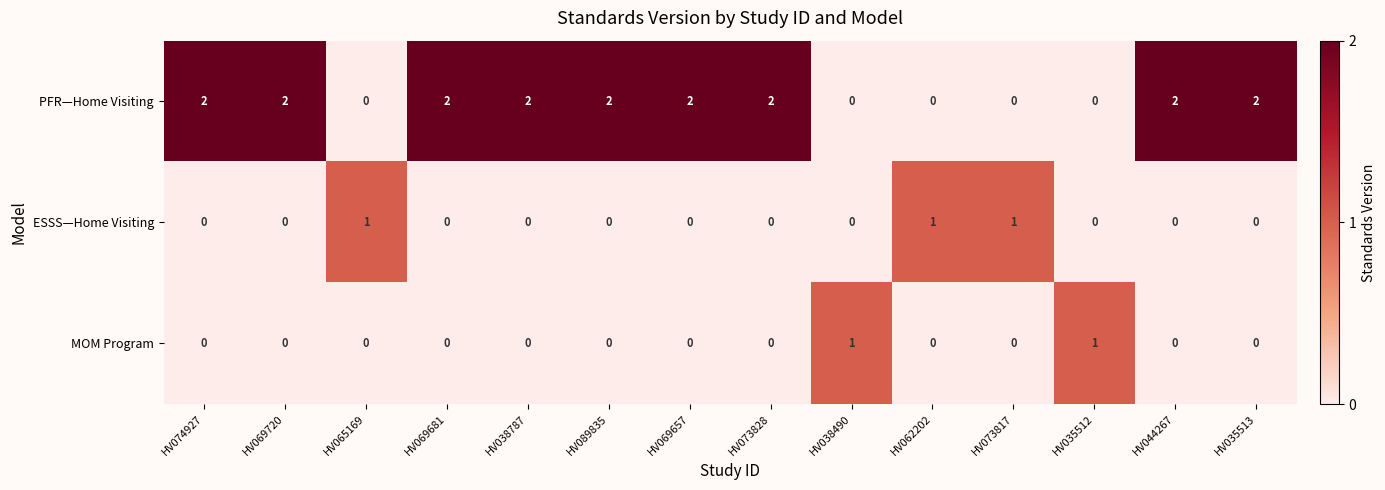

How many PFR—Home Visiting values are between 0 and 2?

14